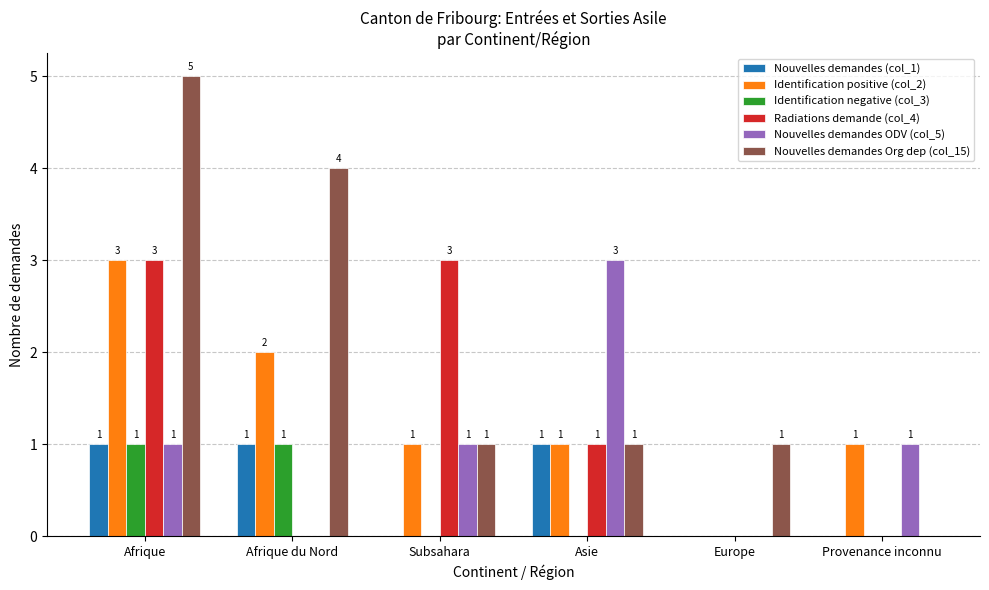

The value of Identification positive (col_2) at Afrique du Nord is 1. True or false?

False